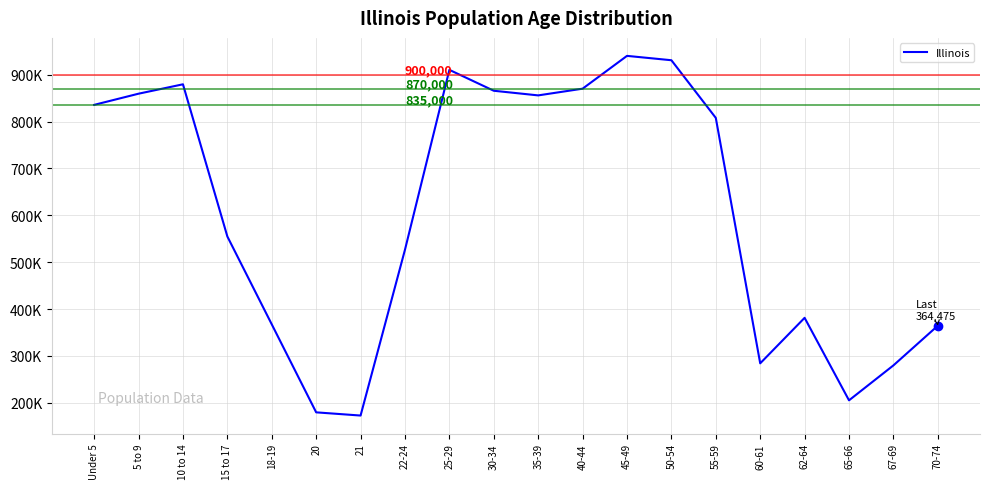

What is the value of the 3rd point from the left?

879448